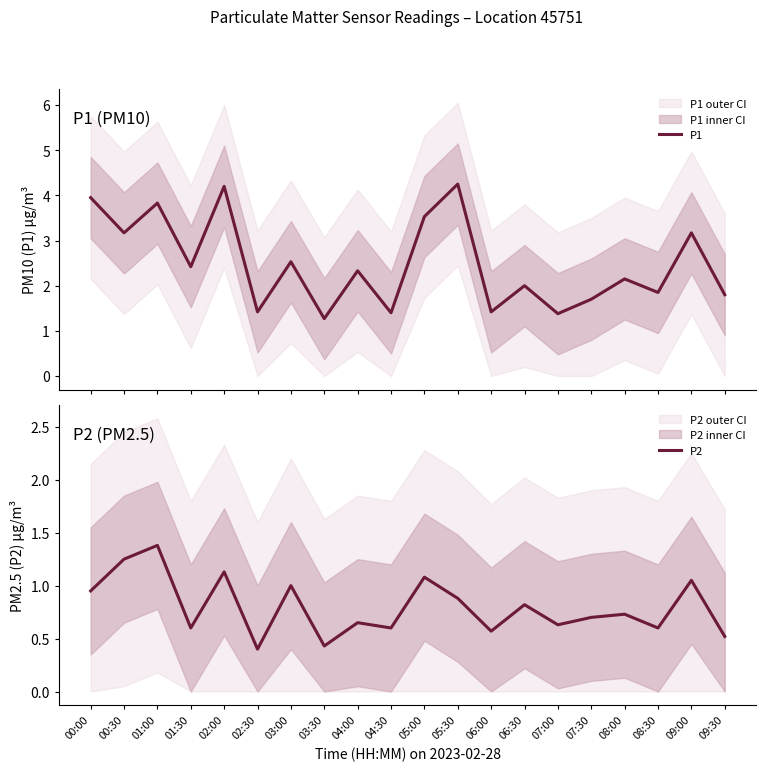

What is the sum of all P2 values?

16.0